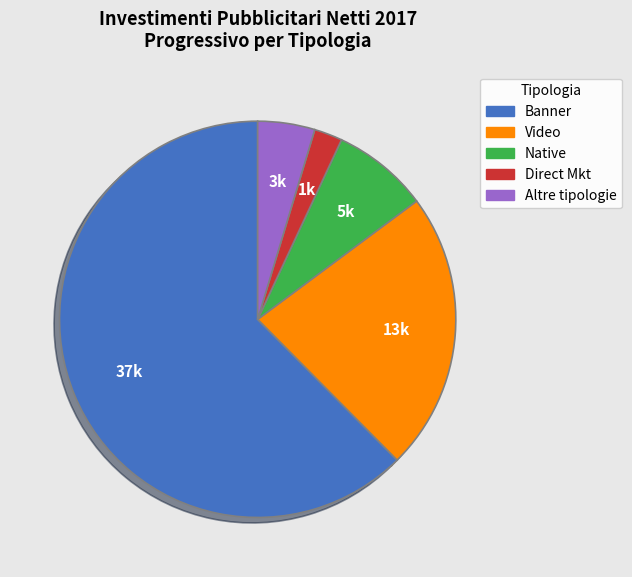

The Native slice represents 8% of the pie. True or false?

True